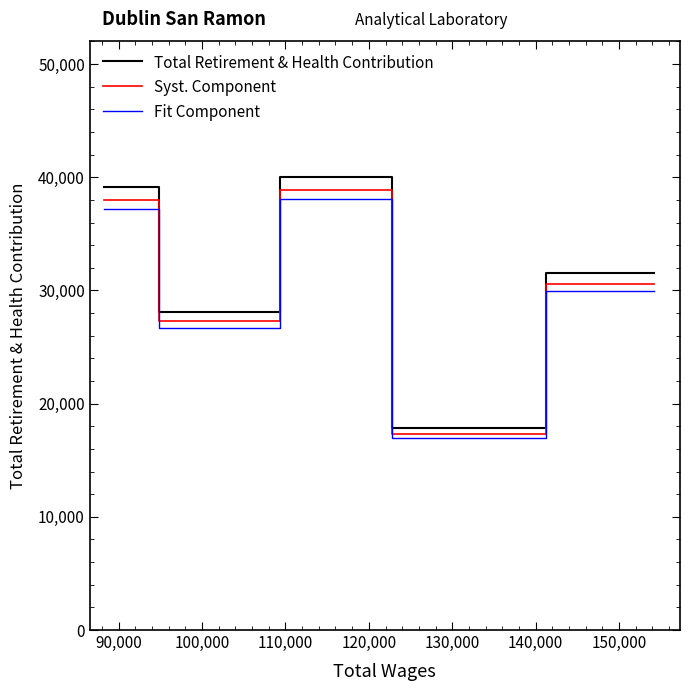

Which series has the widest spread of values?

Total Retirement & Health Contribution